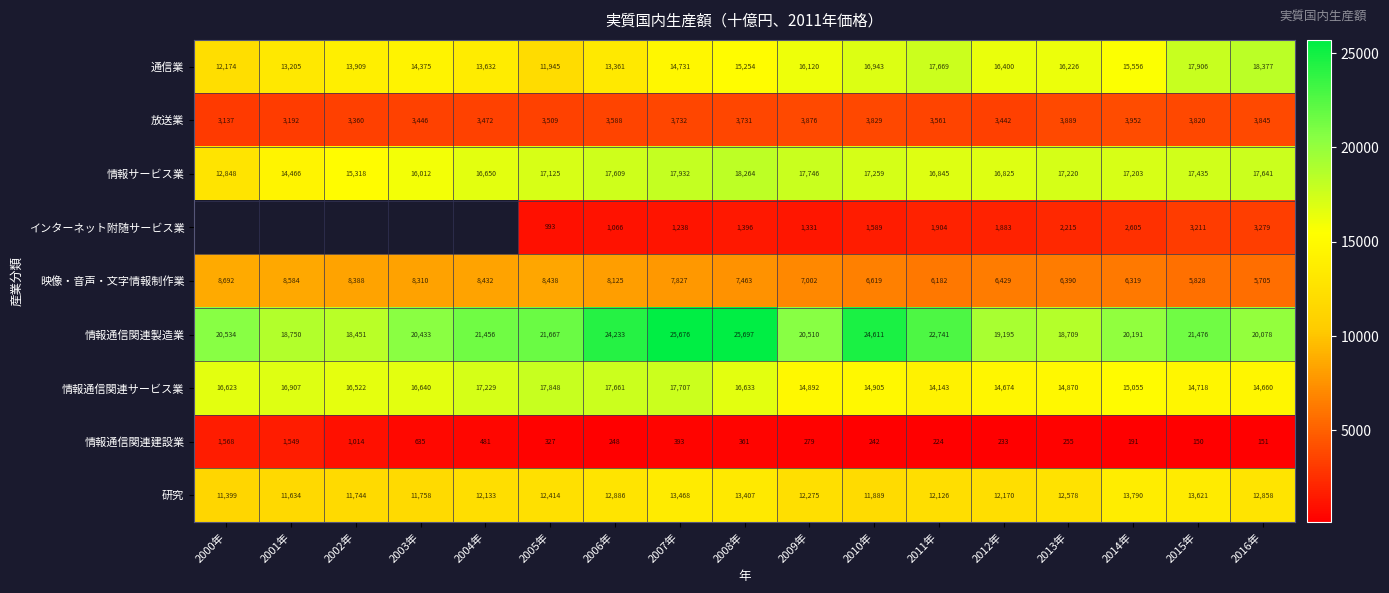

What is the spread (max minus min) of values at 2010年?

24369